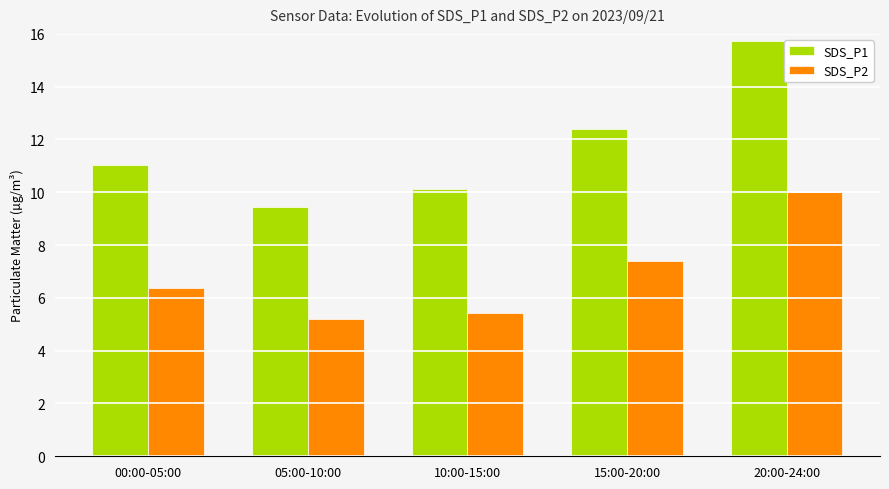

What is the difference between the SDS_P1 values at 00:00-05:00 and 05:00-10:00?

1.6